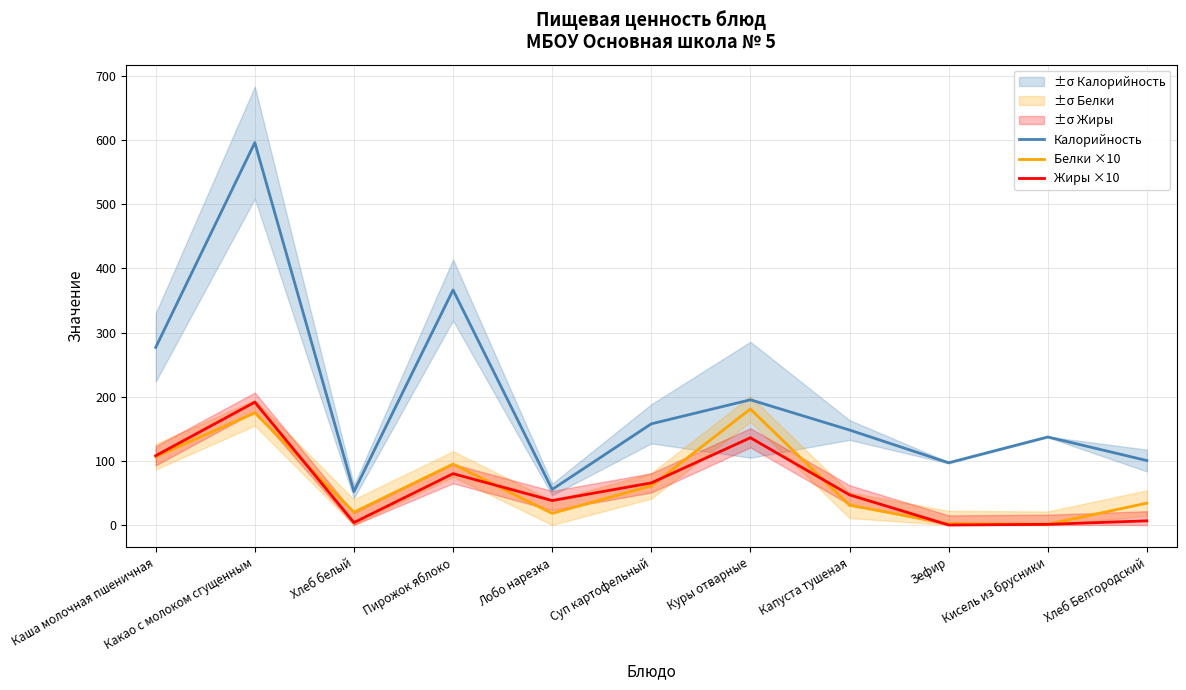

The Жиры ×10 series shows 39.1 at Каша молочная пшеничная. True or false?

False